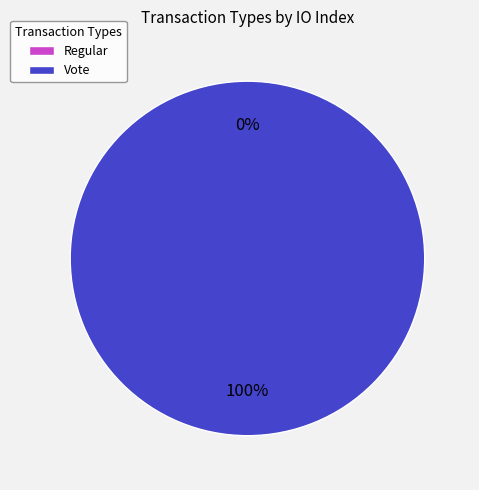

True or false: Regular accounts for 1% of the total.

False